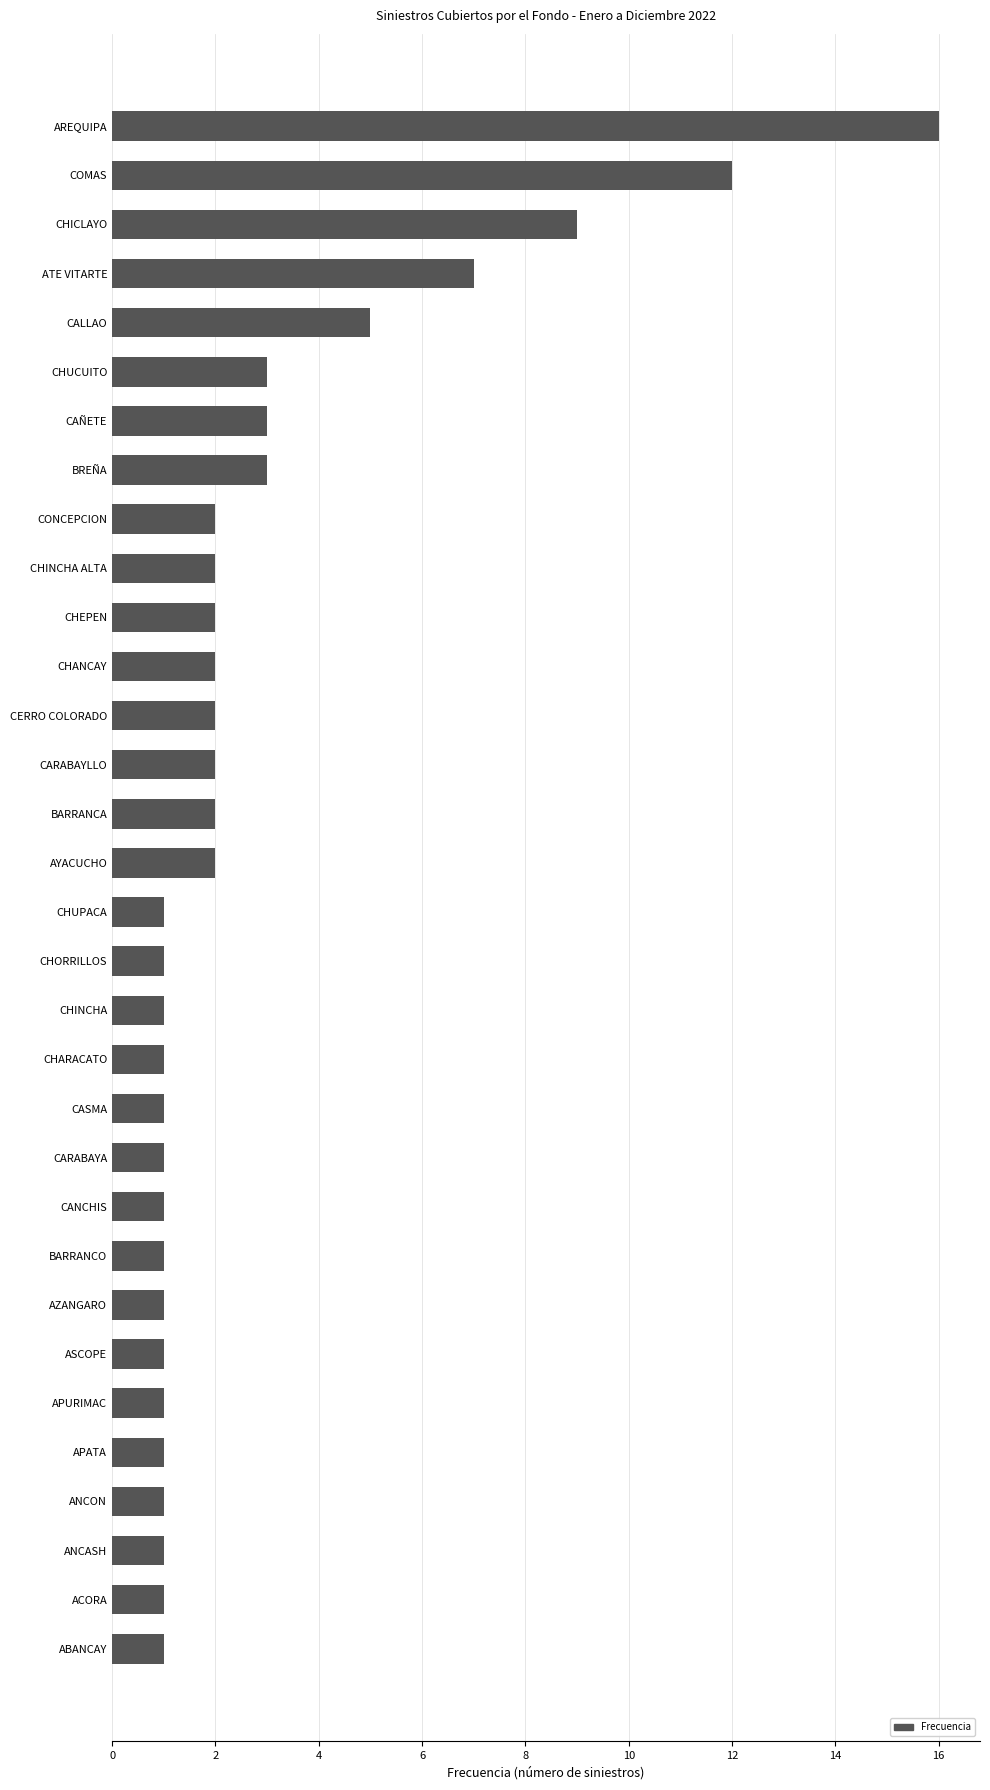

Which category has the highest value across all series?

AREQUIPA